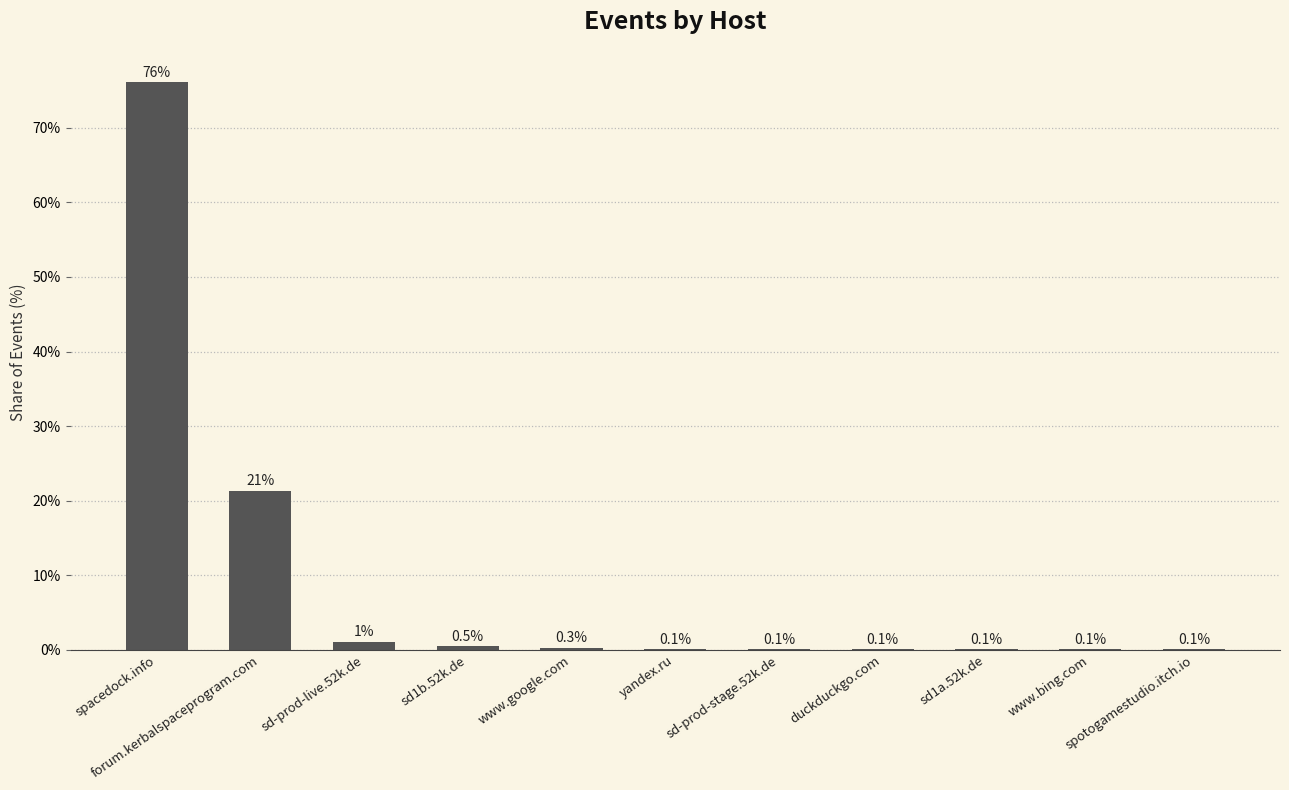

What is the sum of all values?

100.0